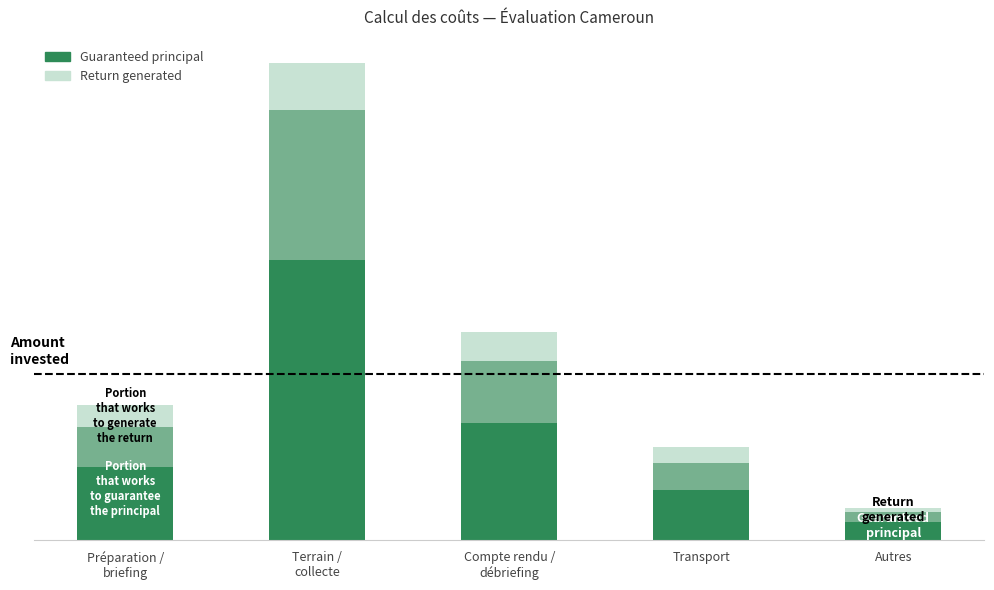

Which series has the largest total across all categories?

Guaranteed principal